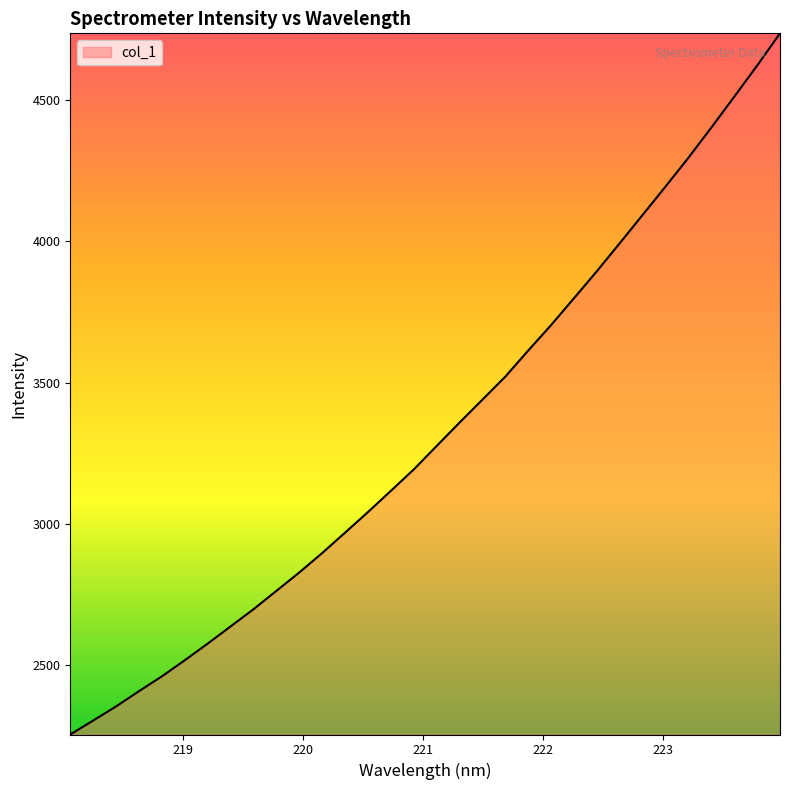

What is the greatest value displayed?

4736.9